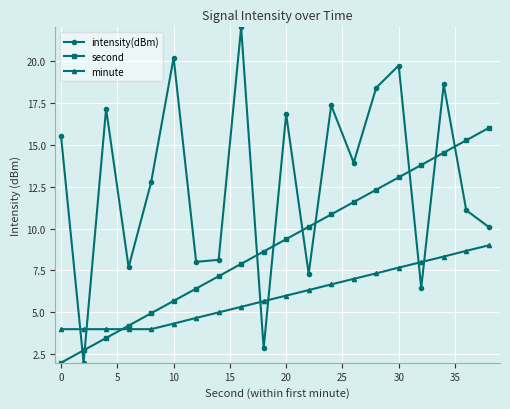

Does the chart have visible grid lines?

Yes